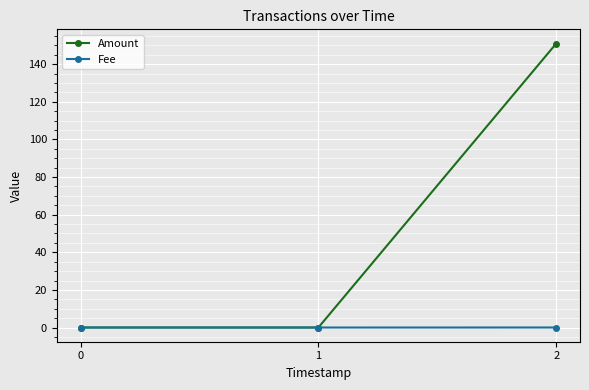

How many series are shown in this chart?

2